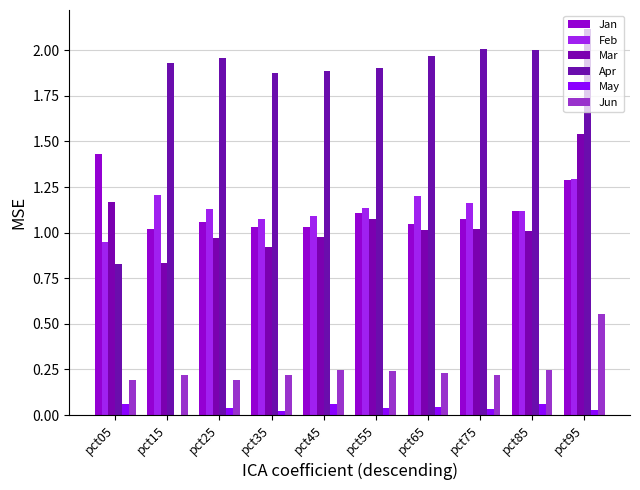

Is it true that Feb equals 1.2 at pct65?

True